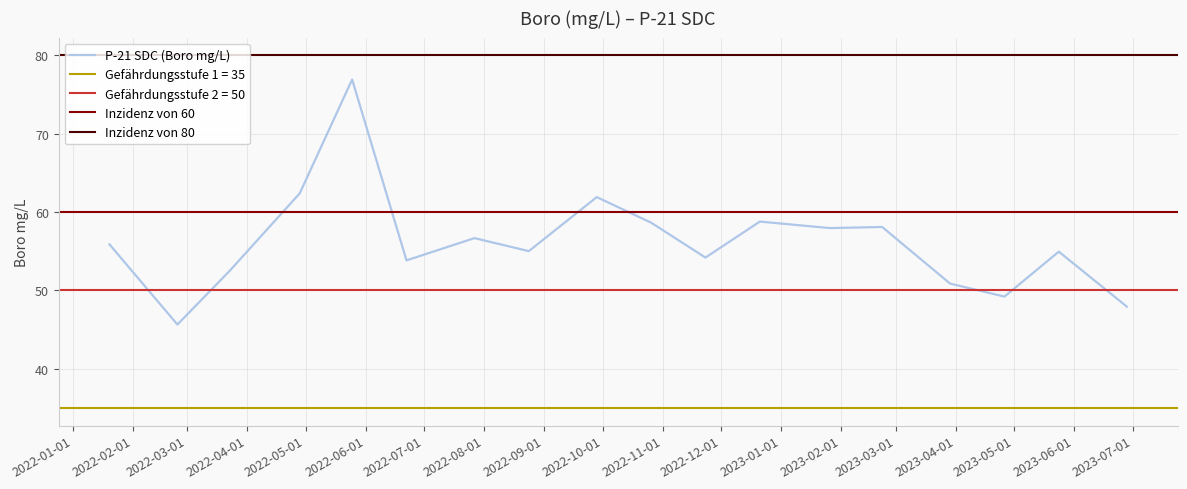

What is the label of the 7th point from the left?

2022/7/27